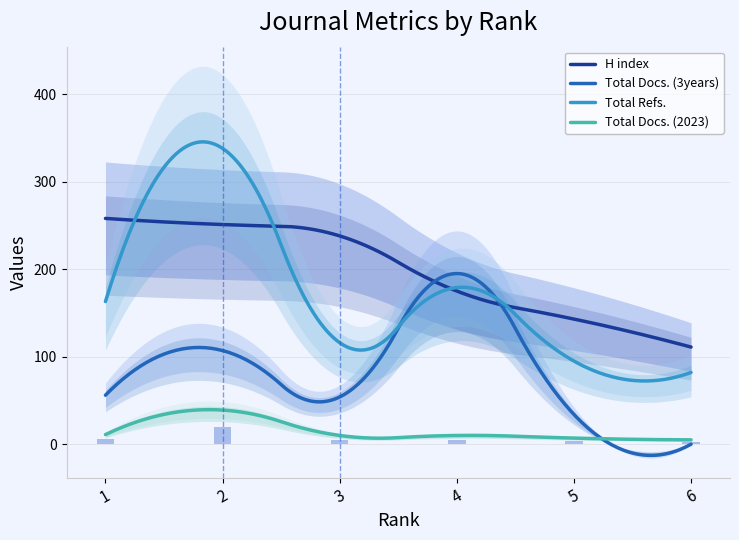

Count the number of categories in the chart.

6